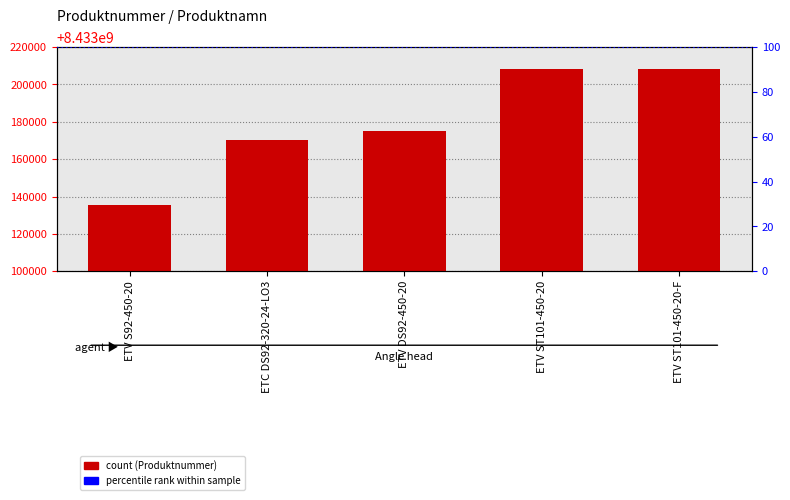

True or false: the data shows 8433175204 at ETV DS92-450-20.

True